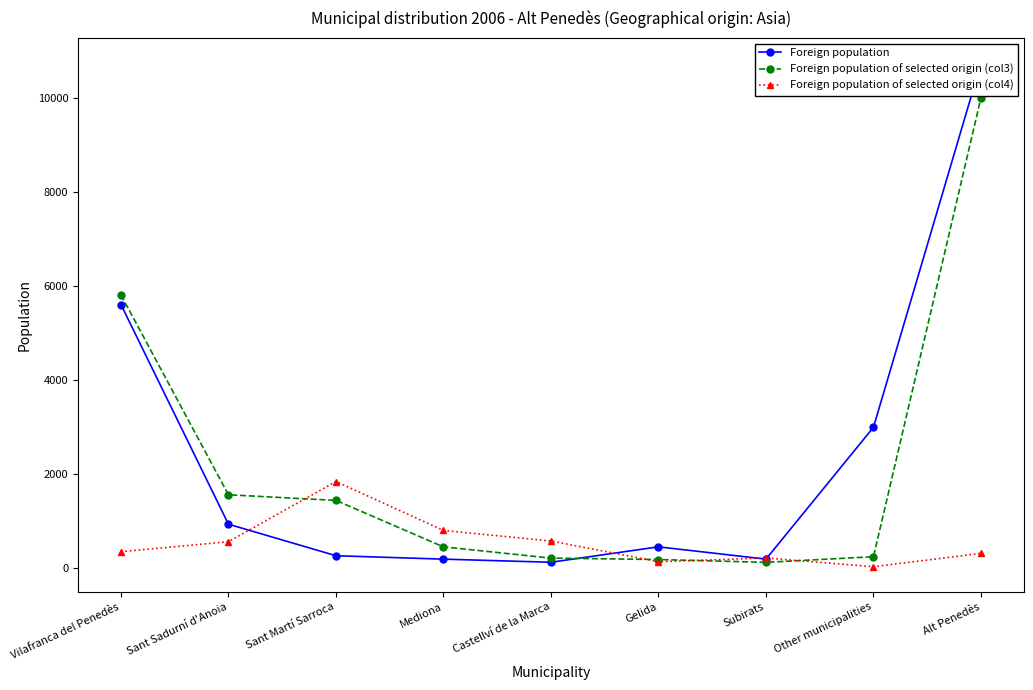

At Sant Martí Sarroca, list the series in order from largest to smallest.

Foreign population of selected origin (col4), Foreign population of selected origin (col3), Foreign population